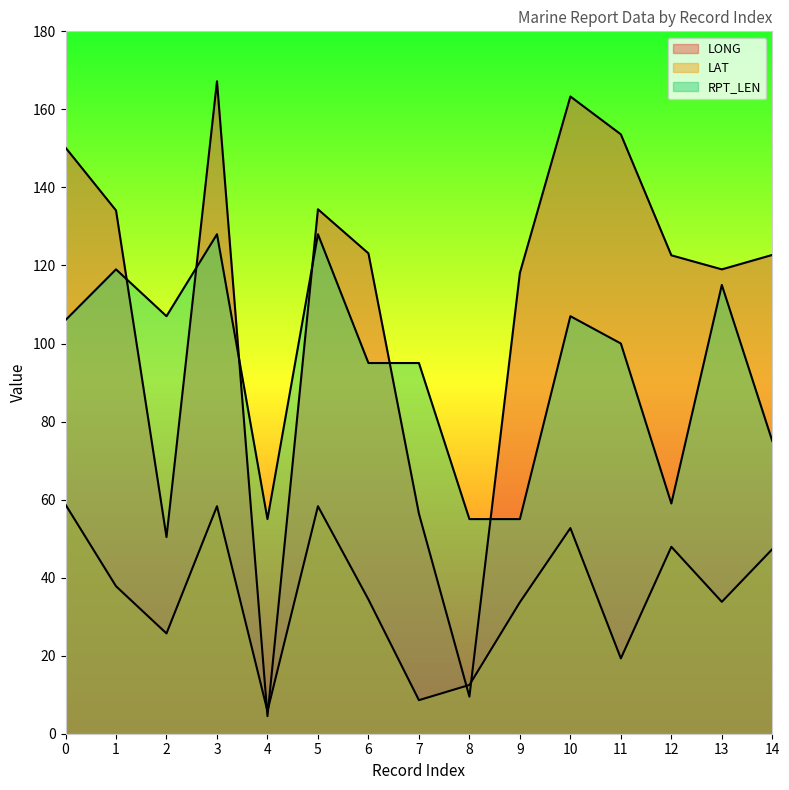

What is the value of the LONG point at the 11th from the left?

163.3